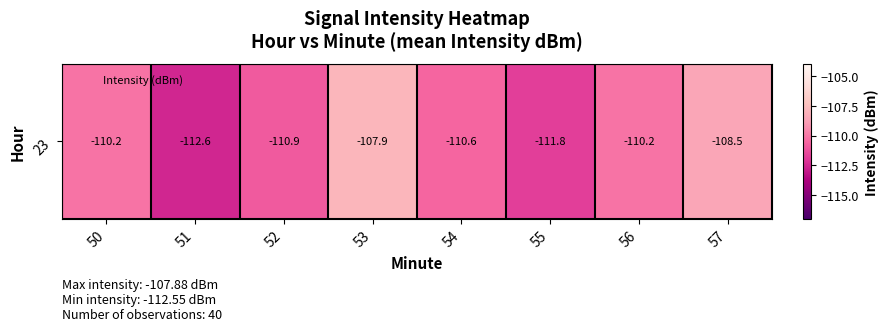

What is the difference between the values at 54 and 56?

0.4